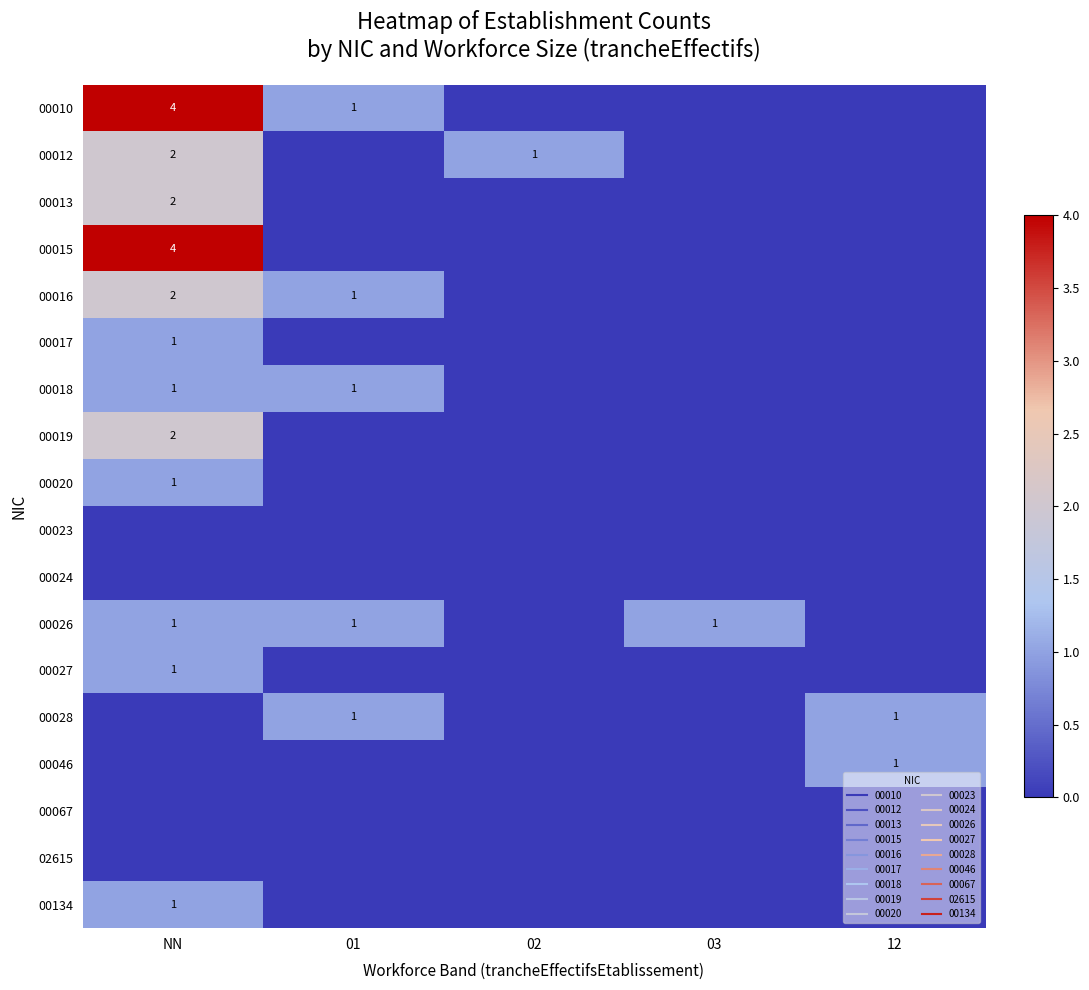

What is the difference between the maximum and minimum values in the 00015 series?

4